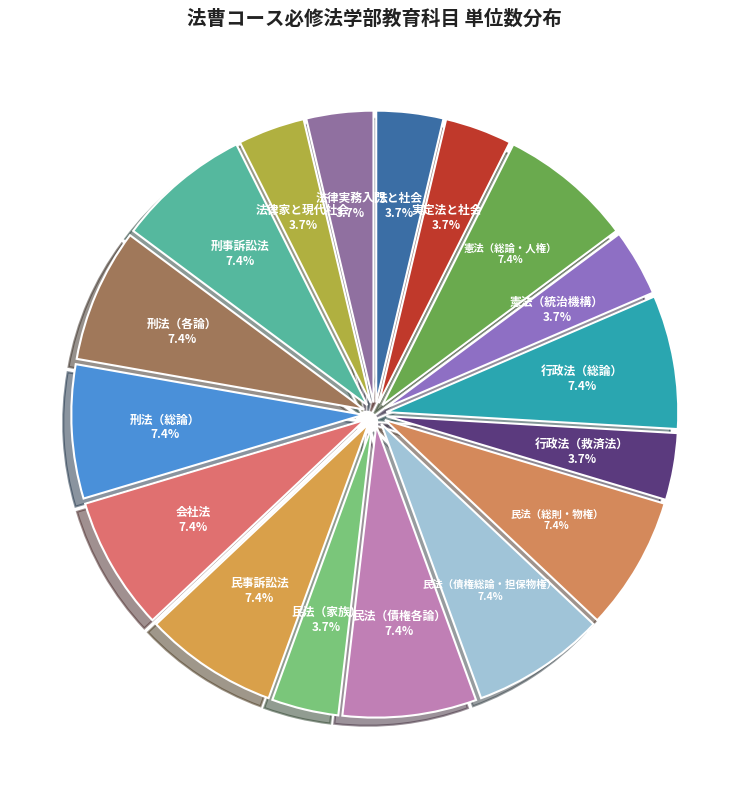

Does any single category account for the majority?

No